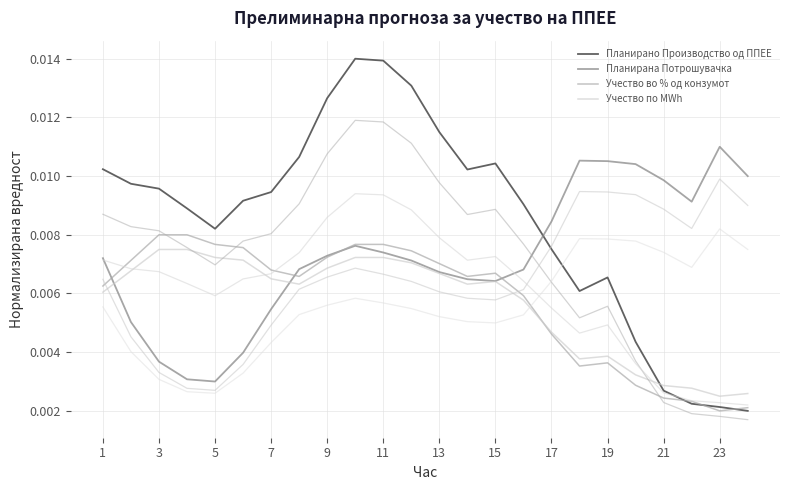

True or false: Учество по MWh and Планирано Производство од ППЕЕ cross at least once.

True